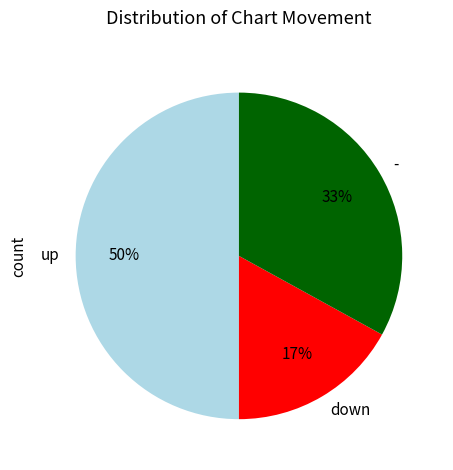

Rank the categories by value from lowest to highest.

down, -, up